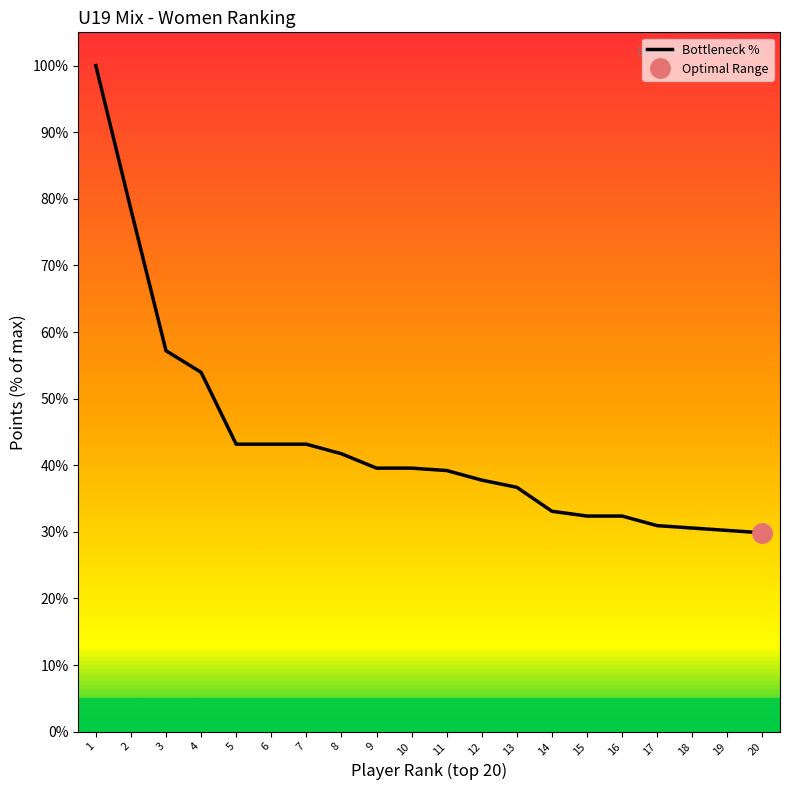

True or false: Bottleneck % has a value of 32.4 at 15.

True